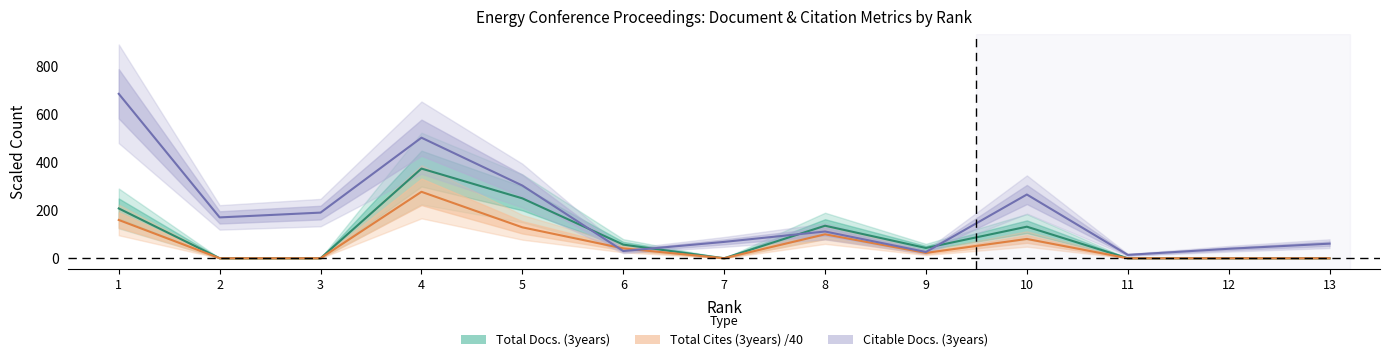

What is the total value across all series at 10?

476.9